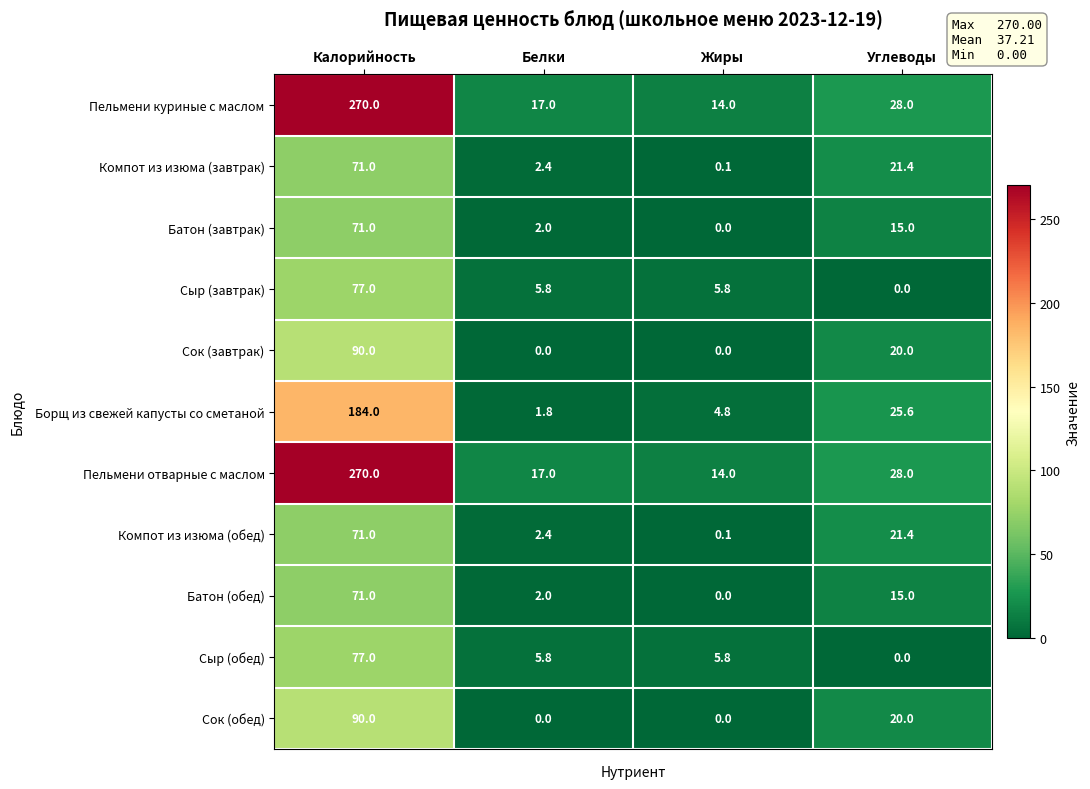

The value of Сыр (завтрак) at Углеводы is 47.4. True or false?

False